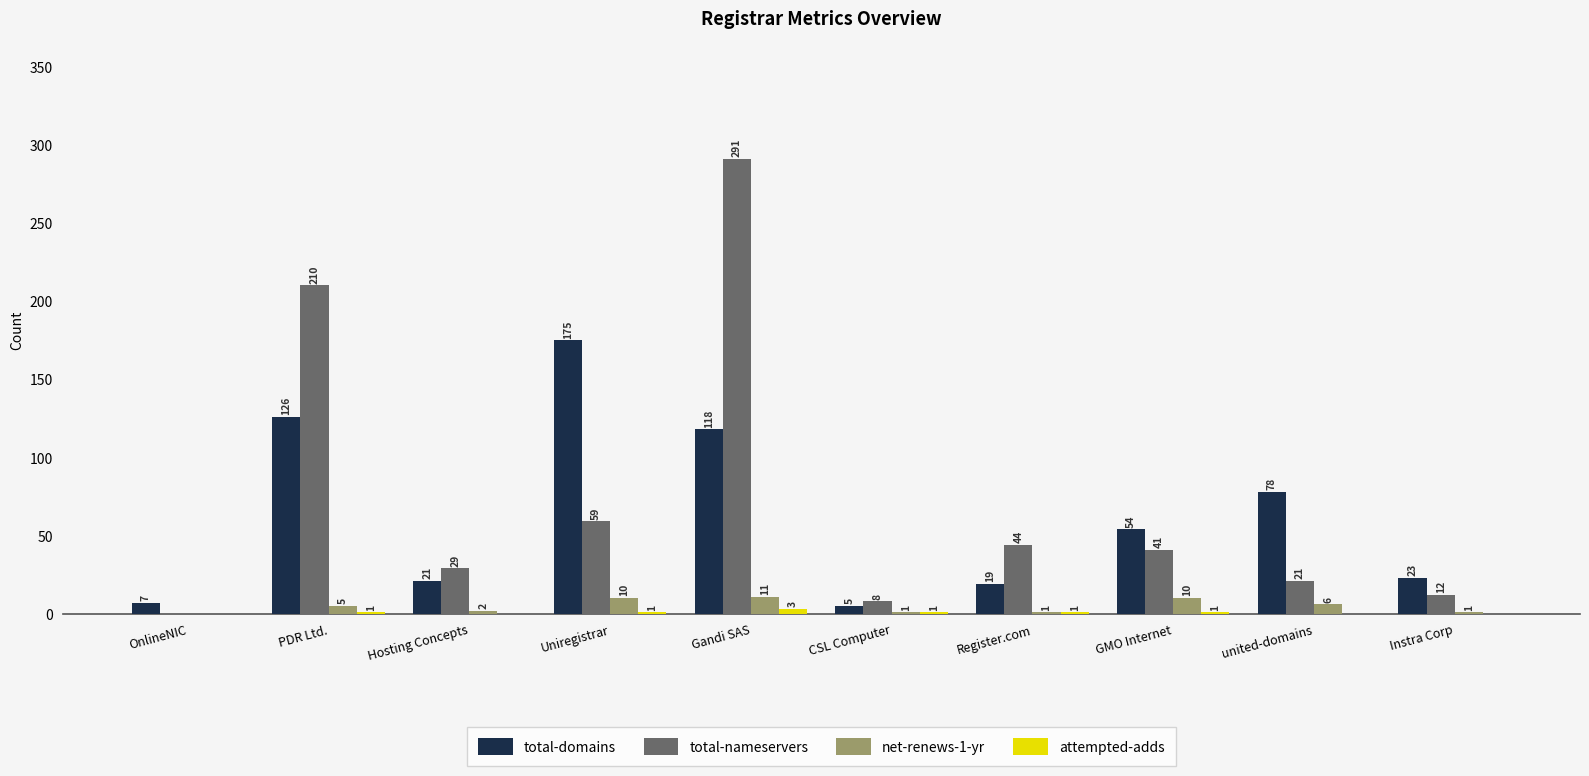

What is the spread (max minus min) of values at OnlineNIC?

7